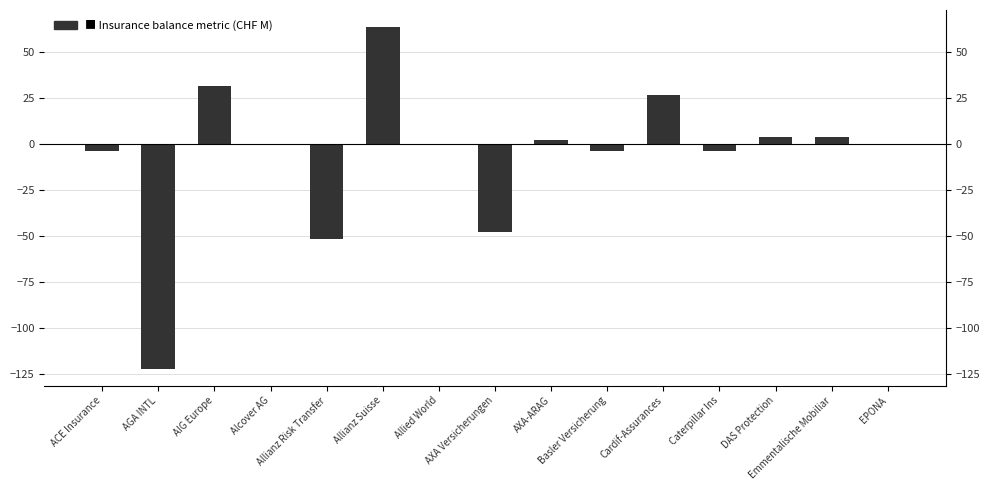

Reading right to left, list all the values displayed in this chart.

0.0	3.5	3.7	-4.1	26.4	-3.8	2.2	-47.7	-0.3	63.4	-51.7	-0.5	31.5	-121.9	-3.6